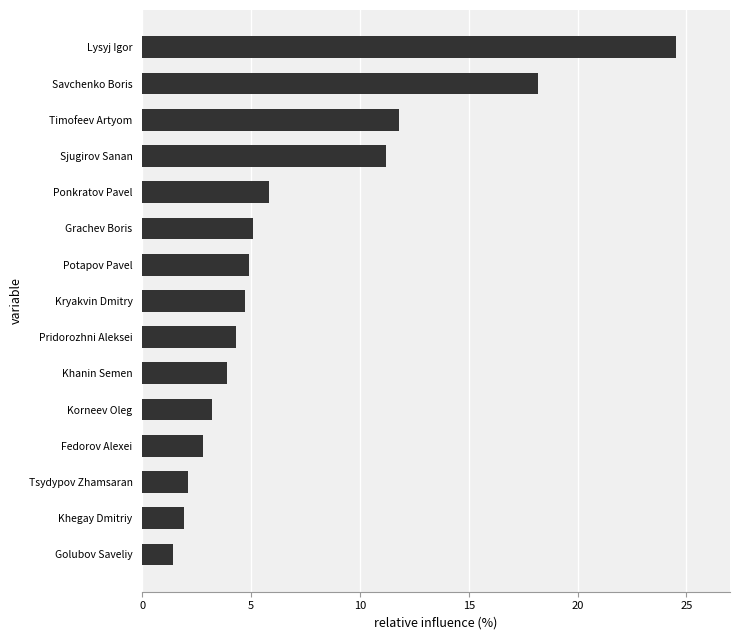

Between Sjugirov Sanan and Lysyj Igor, which is larger?

Lysyj Igor